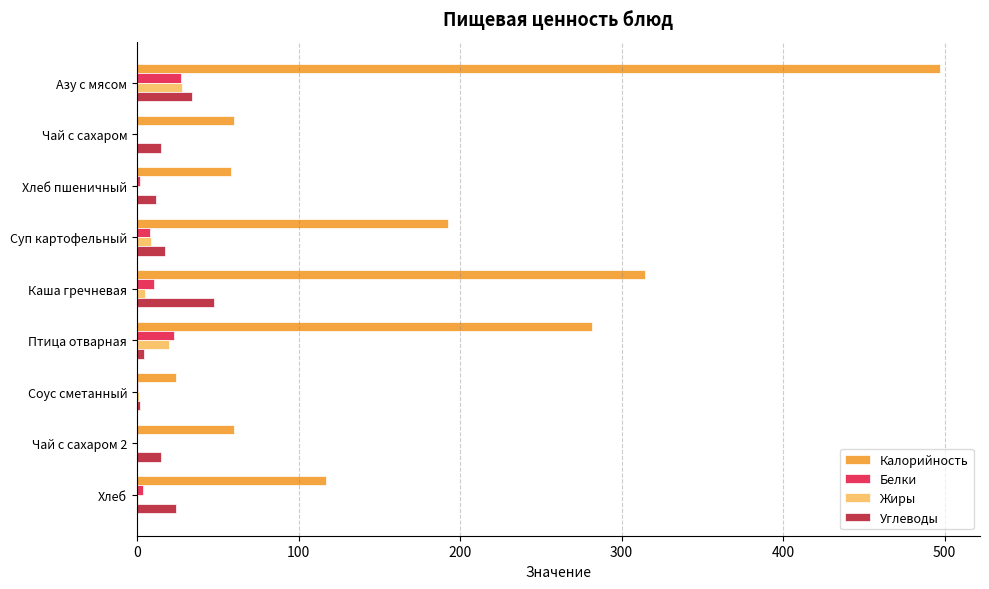

Between Суп картофельный and Каша гречневая, which series saw the biggest shift?

Калорийность